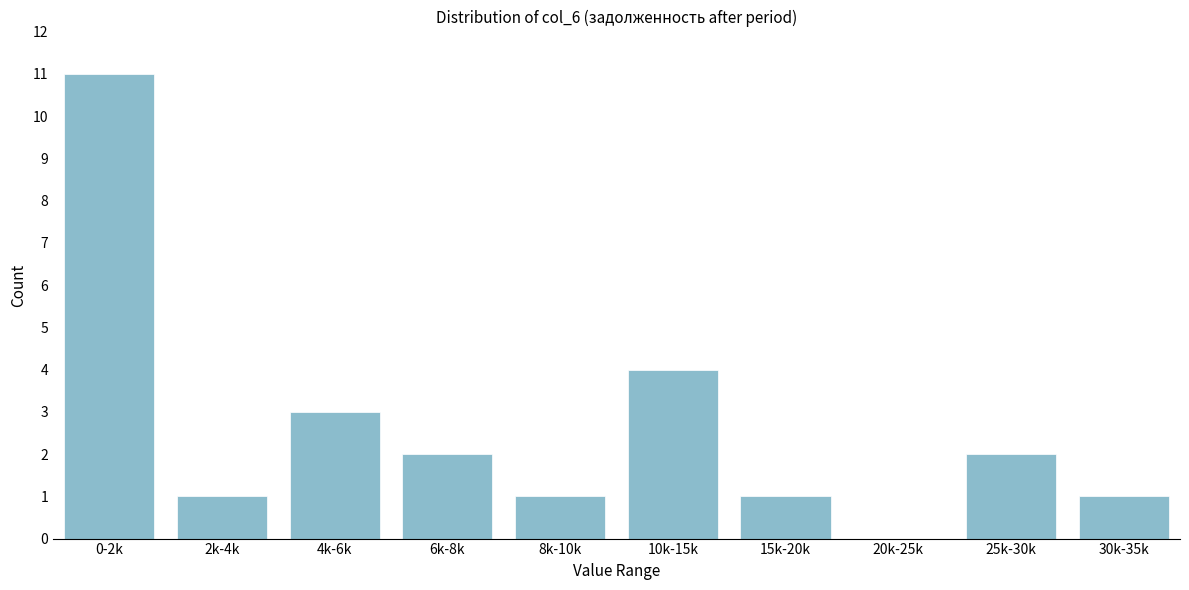

Reading left to right, transcribe all the data shown in this chart.

0-2k=11	2k-4k=1	4k-6k=3	6k-8k=2	8k-10k=1	10k-15k=4	15k-20k=1	20k-25k=0	25k-30k=2	30k-35k=1